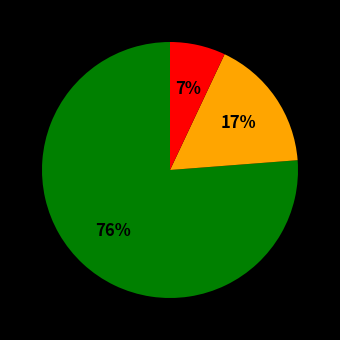

To the nearest percent, what is the difference between the largest and smallest slice percentages?

69%